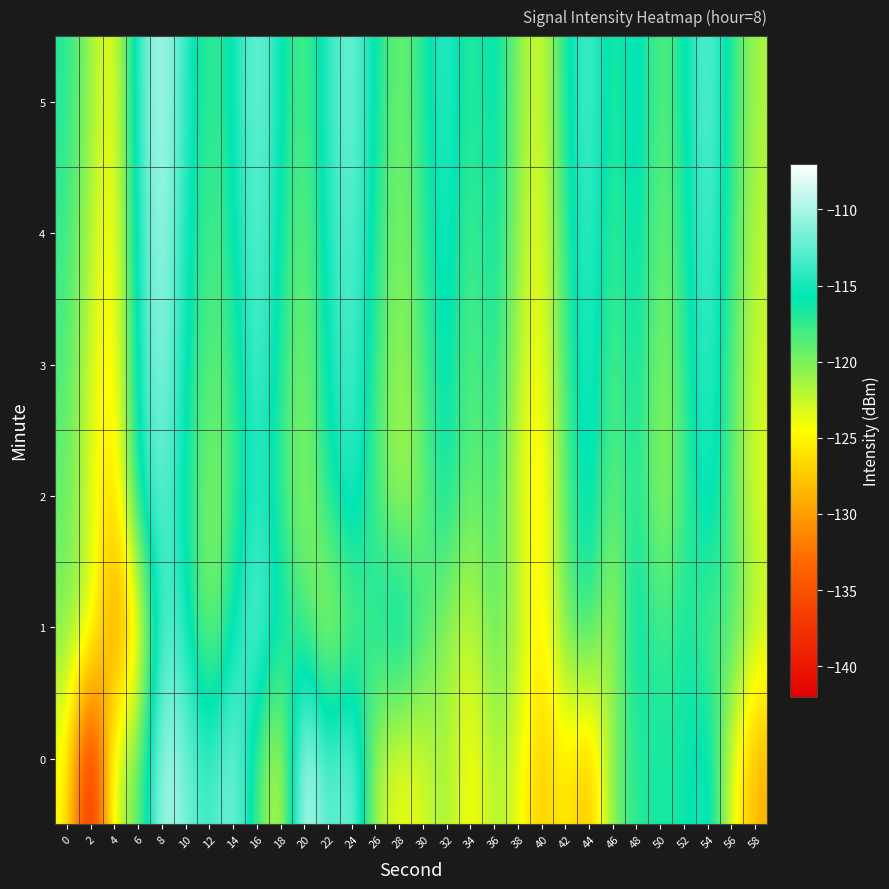

What is the spread (max minus min) of values at 24?

9.7